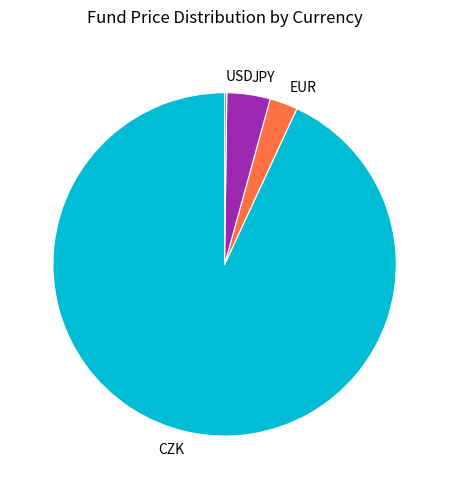

Does any single category account for the majority?

Yes